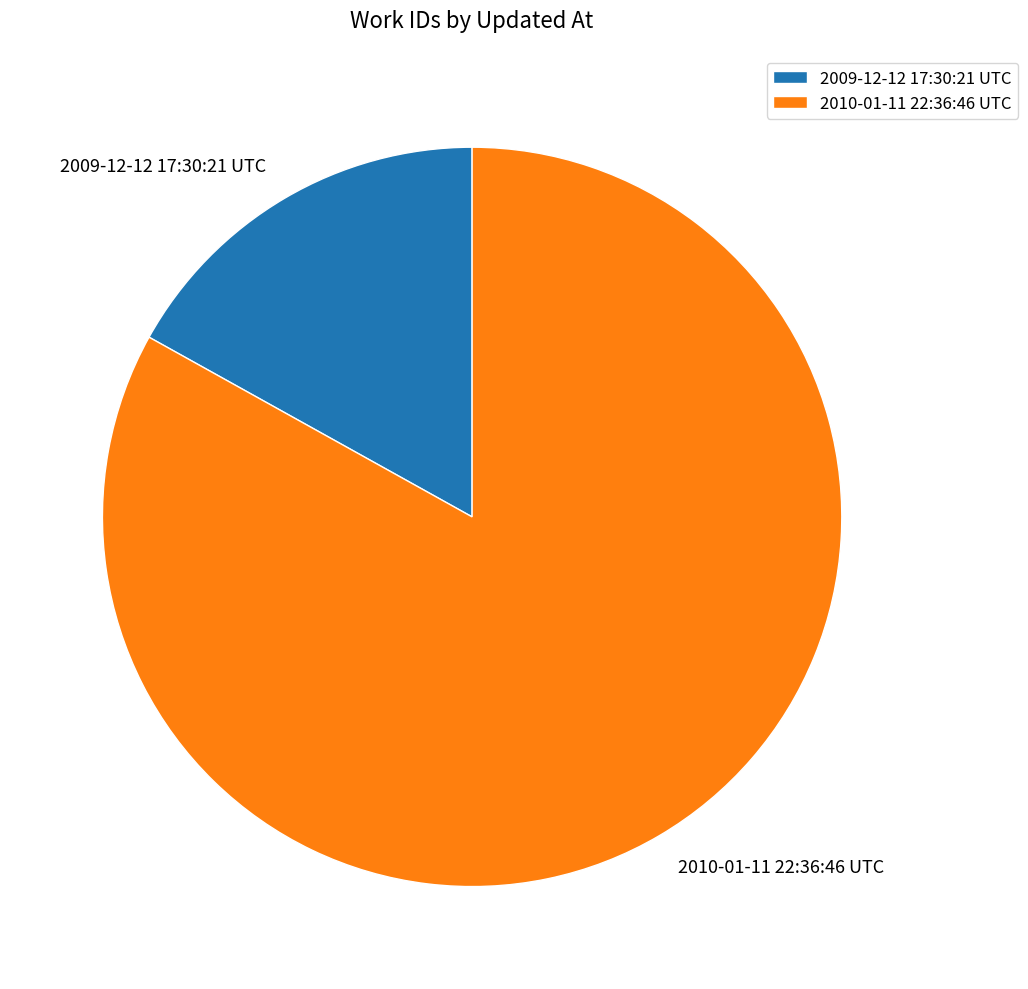

What is the ratio of the value at 2009-12-12 17:30:21 UTC to the value at 2010-01-11 22:36:46 UTC?

0.2